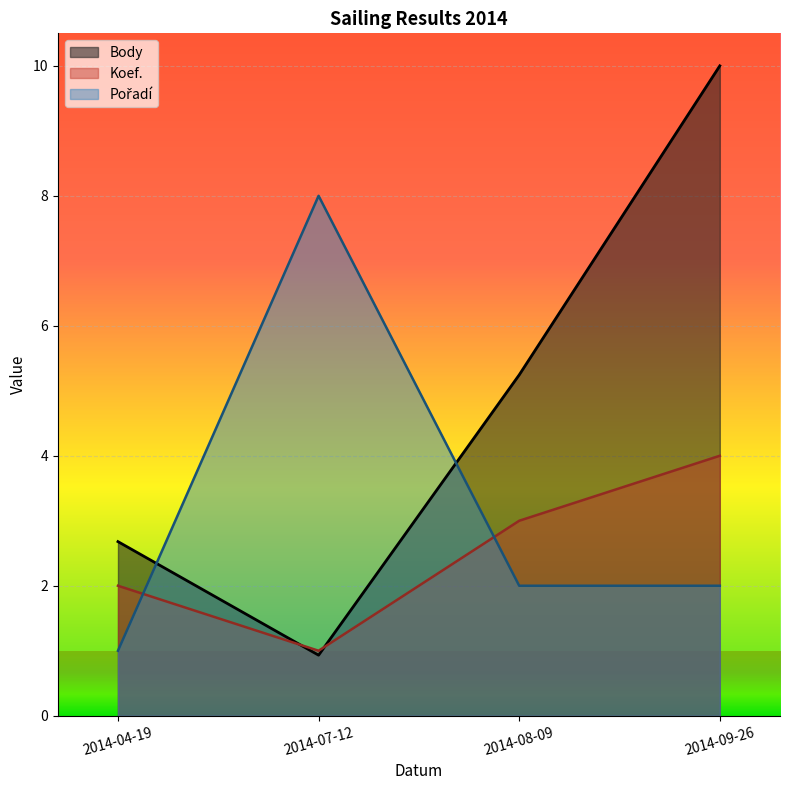

What value does the Body series have at 2014-09-26?

10.0